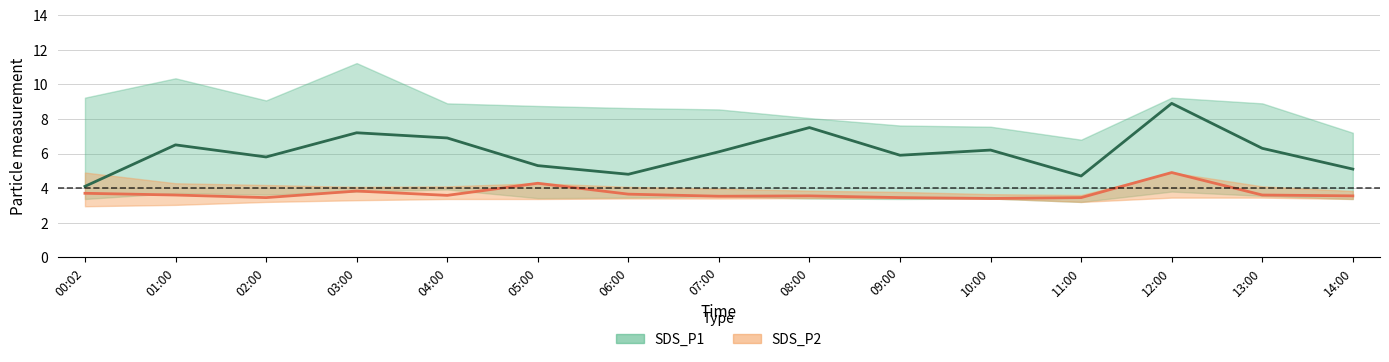

The value of SDS_P1_center at 05:00 is 5.3. True or false?

True